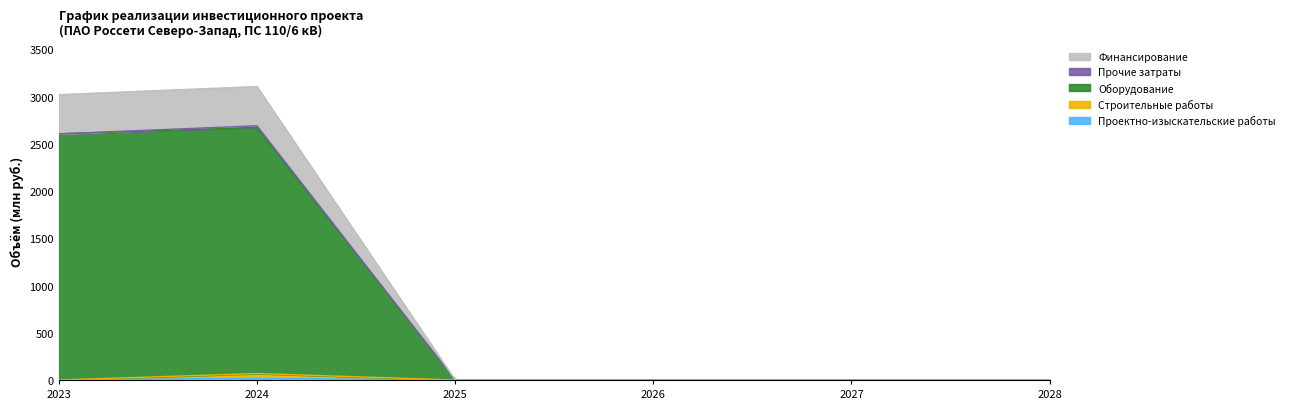

What is the total value across all series at 2023?

3021.6